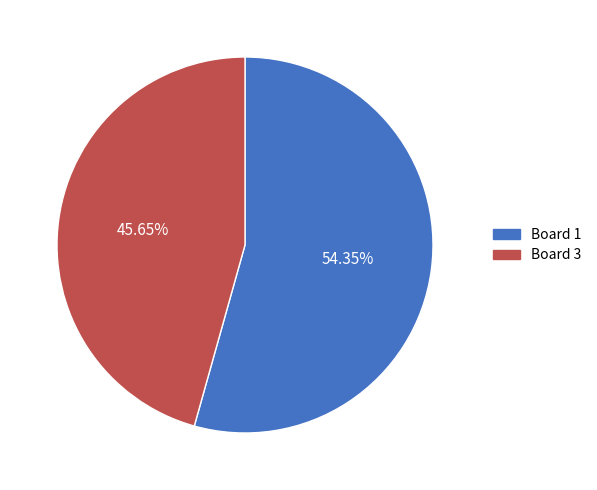

Rank the categories by value from highest to lowest.

Board 1, Board 3